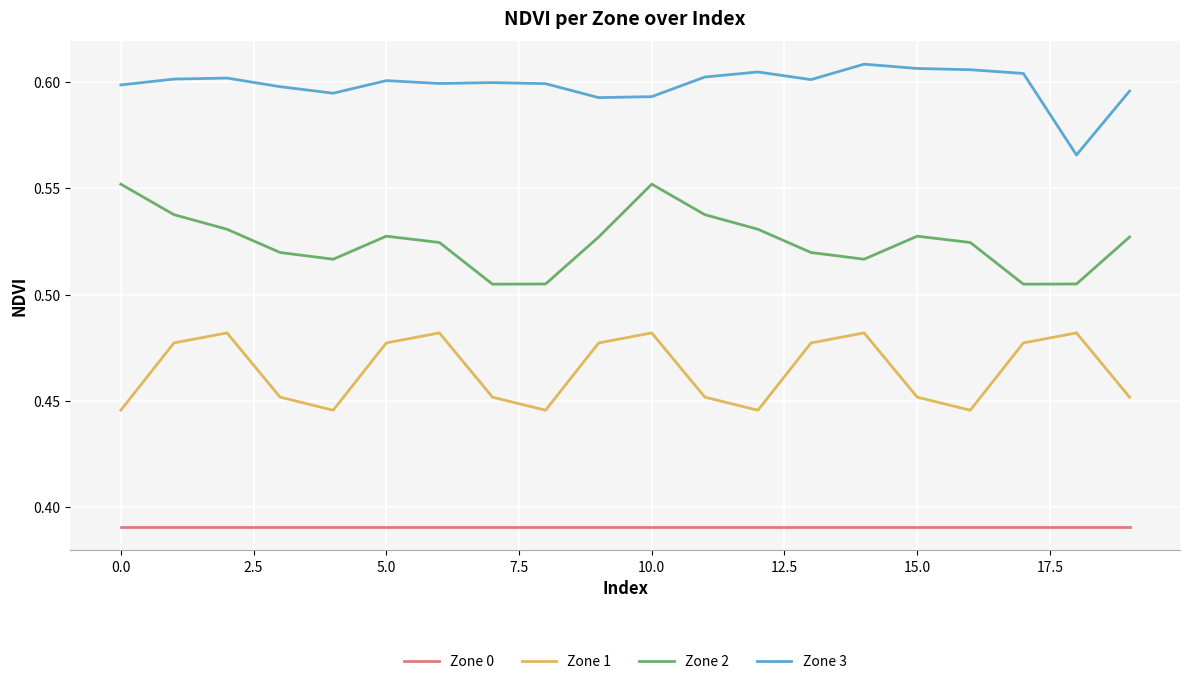

True or false: Zone 1 and Zone 3 cross at least once.

False